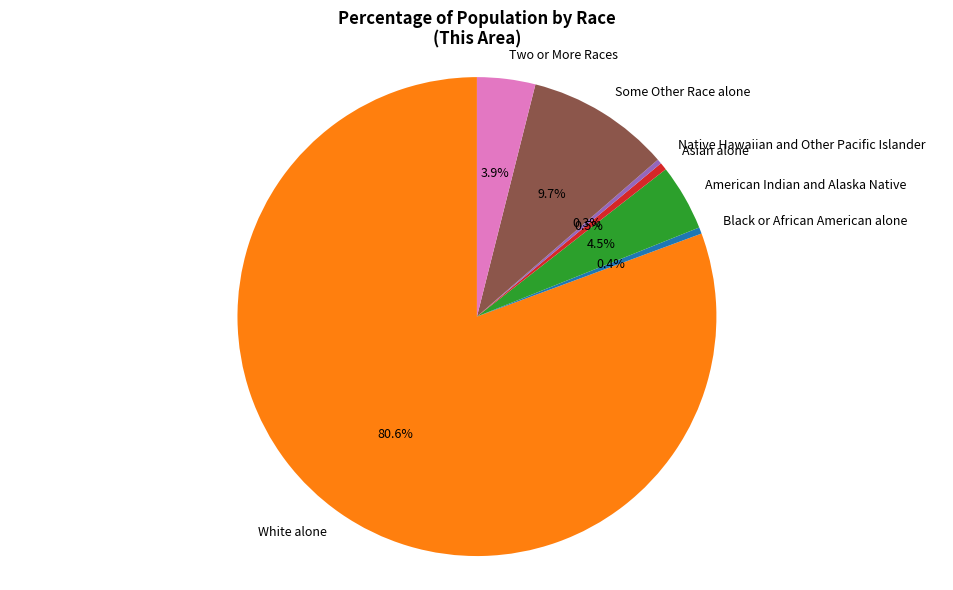

How many slices are in this pie chart?

7